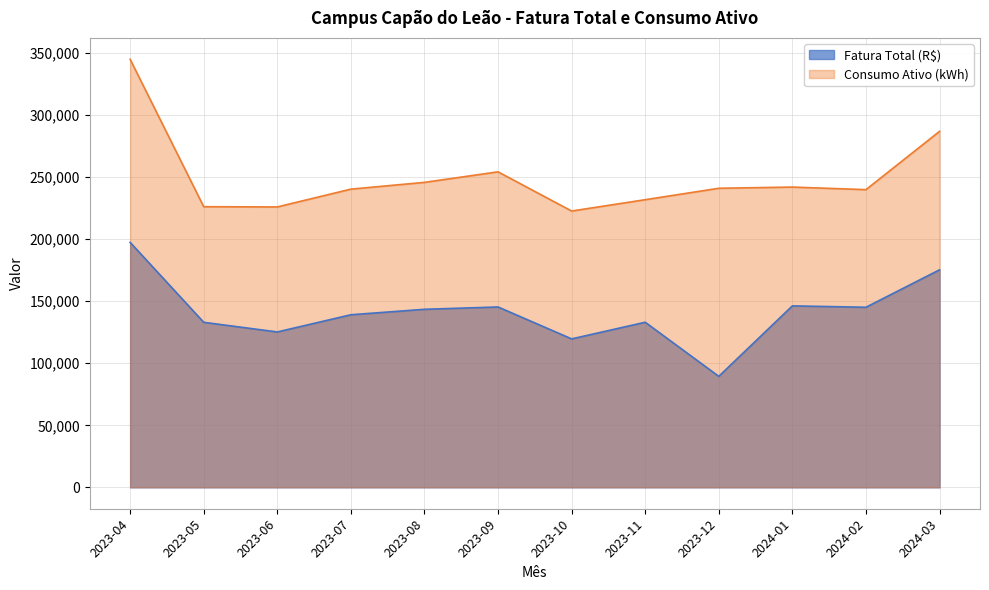

Reading left to right, what are all the values shown in this chart?

Fatura Total (R$): 2023-04=197451.2	2023-05=133028.5	2023-06=125246.8	2023-07=139109.4	2023-08=143512.1	2023-09=145386.2	2023-10=119661.7	2023-11=133068.6	2023-12=89468.0	2024-01=146268.0	2024-02=145157.0	2024-03=175336.0
Consumo Ativo (kWh): 2023-04=345042.0	2023-05=226216.0	2023-06=226033.0	2023-07=240369.0	2023-08=245836.0	2023-09=254317.0	2023-10=222730.0	2023-11=231861.0	2023-12=241078.0	2024-01=242040.0	2024-02=239969.0	2024-03=286946.0